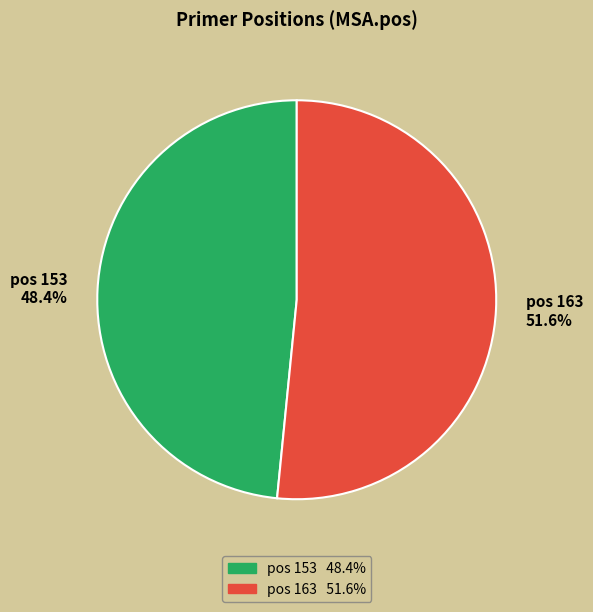

Combined, do pos 163 and pos 153 account for over 50%?

Yes